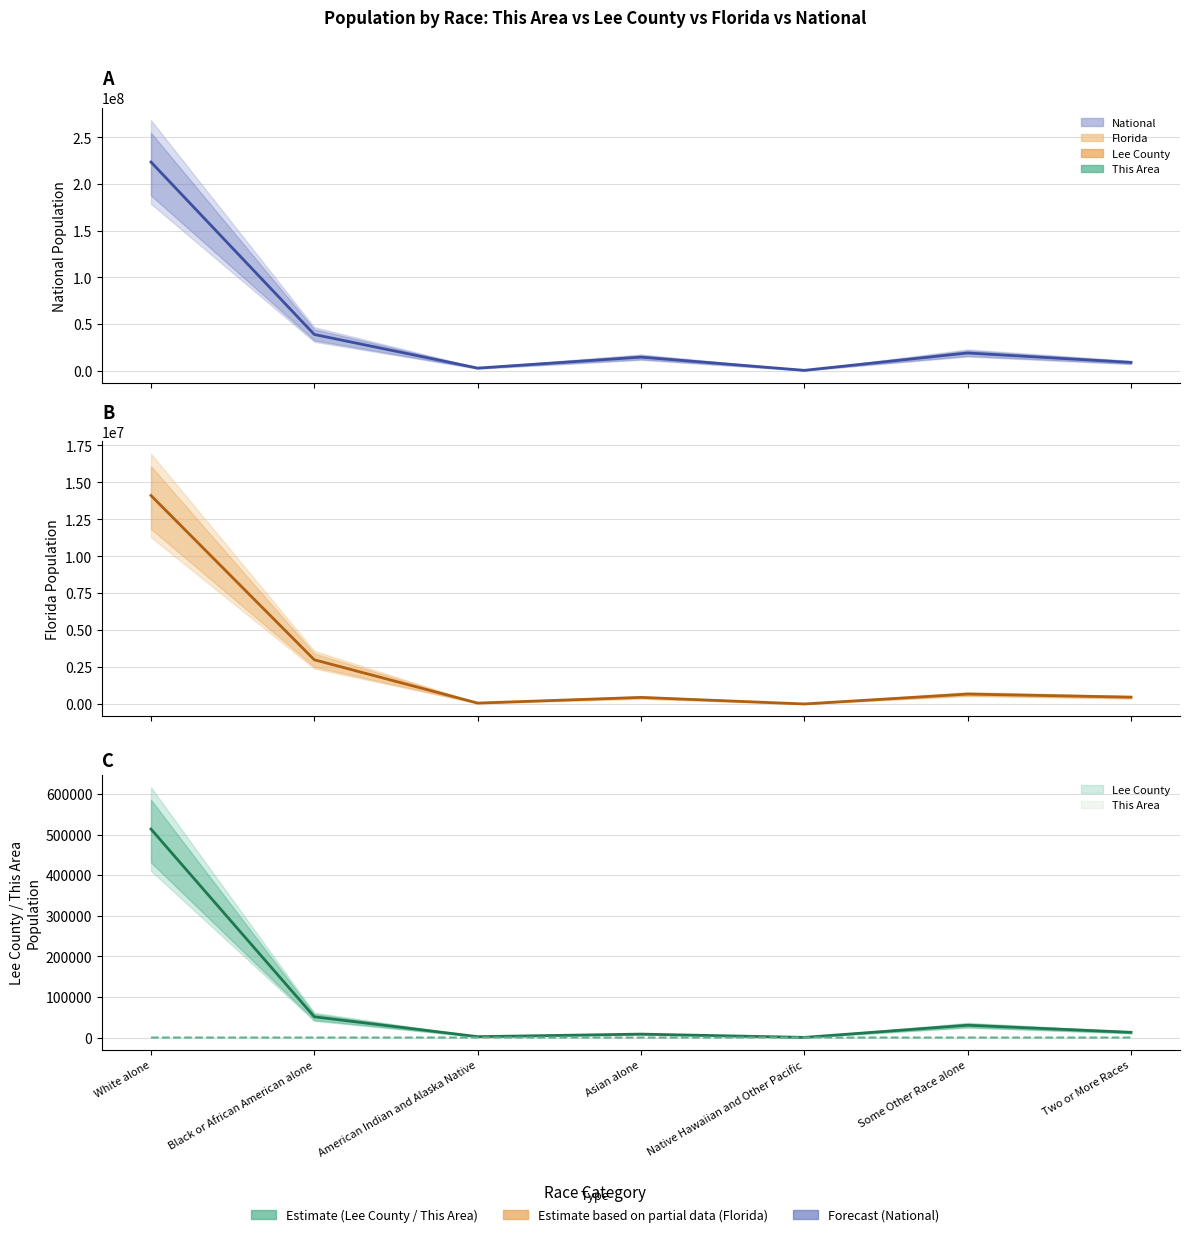

True or false: This Area and Florida cross at least once.

False